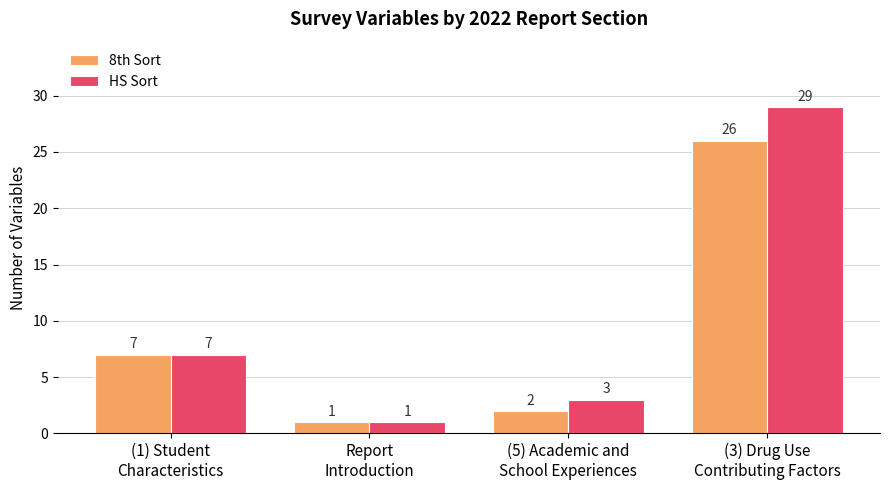

Rank the series by their average value, from highest to lowest.

HS Sort, 8th Sort